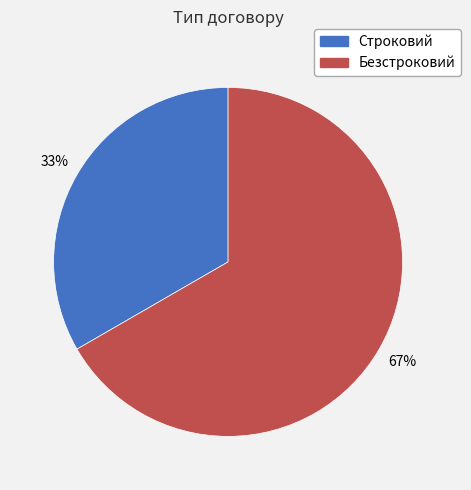

Which has a higher value, Строковий or Безстроковий?

Безстроковий